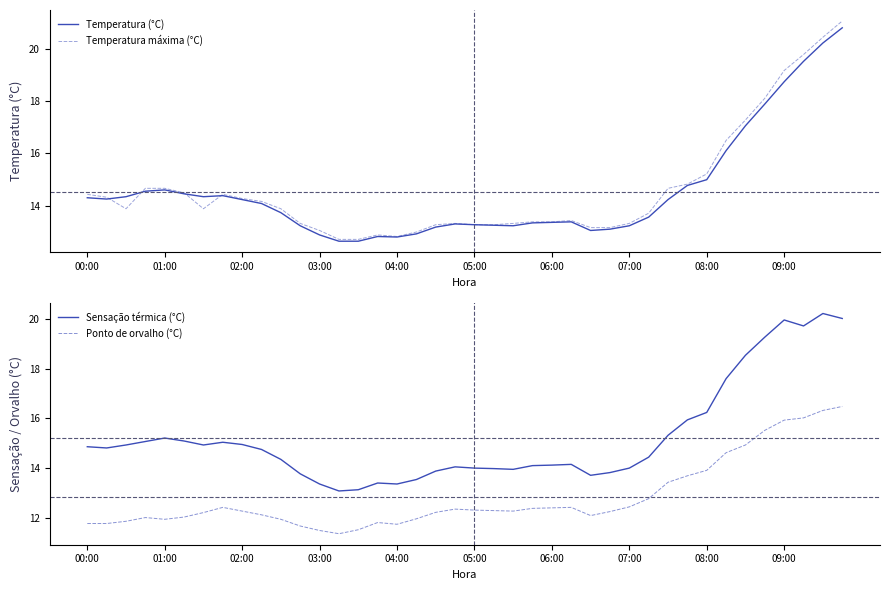

Reading left to right, transcribe all the data shown in this chart.

Temperatura (°C): 14.3	14.3	14.3	14.6	14.6	14.5	14.3	14.4	14.2	14.1	13.7	13.2	12.9	12.7	12.7	12.8	12.8	12.9	13.2	13.3	13.3	13.3	13.2	13.3	13.4	13.4	13.1	13.1	13.2	13.6	14.2	14.8	15.0	16.1	17.1	17.9	18.7	19.5	20.2	20.8
Temperatura máxima (°C): 14.4	14.3	13.9	14.7	14.7	14.5	13.9	14.4	14.3	14.2	13.9	13.3	13.1	12.7	12.7	12.9	12.8	13.0	13.3	13.3	13.3	13.3	13.3	13.4	13.4	13.4	13.2	13.2	13.3	13.7	14.7	14.8	15.2	16.5	17.3	18.1	19.2	19.8	20.4	21.1
Sensação térmica (°C): 14.9	14.8	14.9	15.1	15.2	15.1	14.9	15.0	14.9	14.8	14.3	13.8	13.4	13.1	13.1	13.4	13.4	13.5	13.9	14.1	14.0	14.0	13.9	14.1	14.1	14.2	13.7	13.8	14.0	14.4	15.3	15.9	16.2	17.6	18.5	19.3	20.0	19.7	20.2	20.0
Ponto de orvalho (°C): 11.8	11.8	11.9	12.0	11.9	12.0	12.2	12.4	12.3	12.1	11.9	11.7	11.5	11.4	11.5	11.8	11.7	12.0	12.2	12.3	12.3	12.3	12.3	12.4	12.4	12.4	12.1	12.2	12.4	12.8	13.4	13.7	13.9	14.6	14.9	15.5	15.9	16.0	16.3	16.5